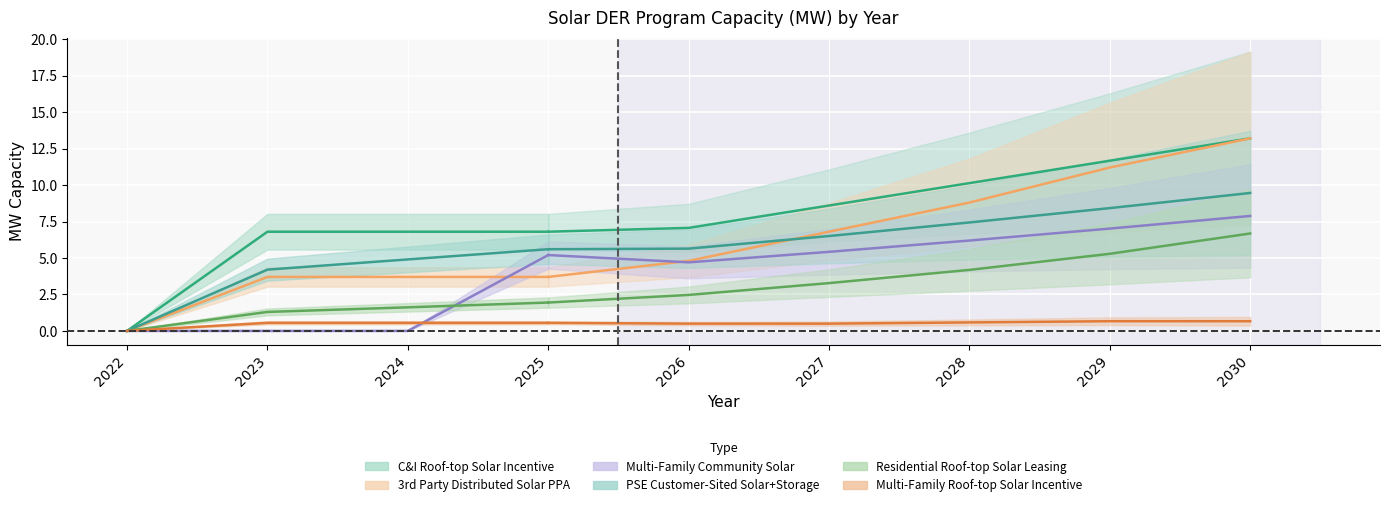

What are all the series names shown in the legend?

C&I Roof-top Solar Incentive, 3rd Party Distributed Solar PPA, Multi-Family Community Solar, PSE Customer-Sited Solar+Storage, Residential Roof-top Solar Leasing, Multi-Family Roof-top Solar Incentive